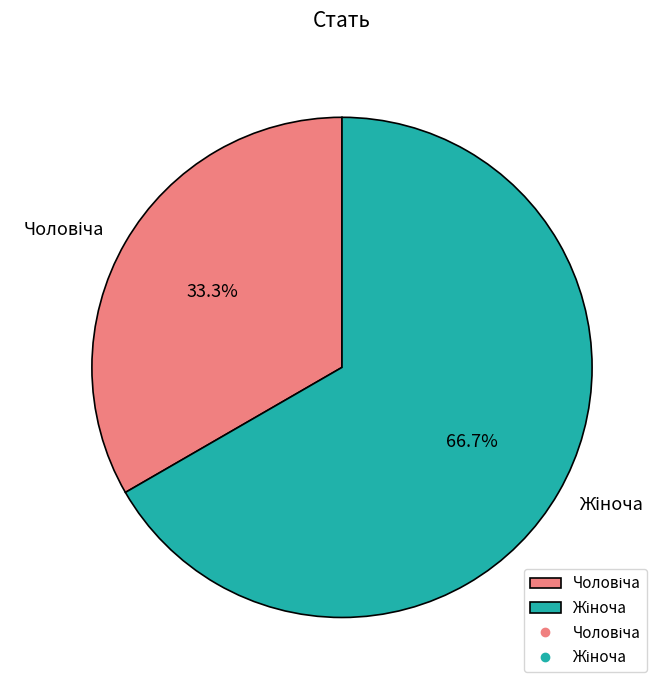

What is the majority slice?

Жіноча